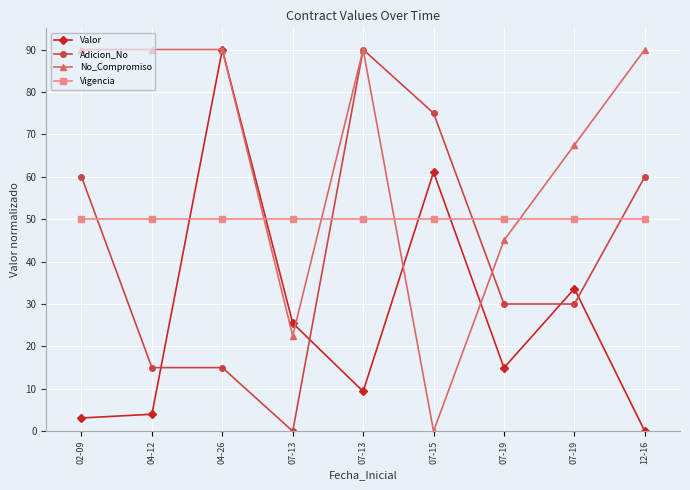

Count the number of categories in the chart.

9